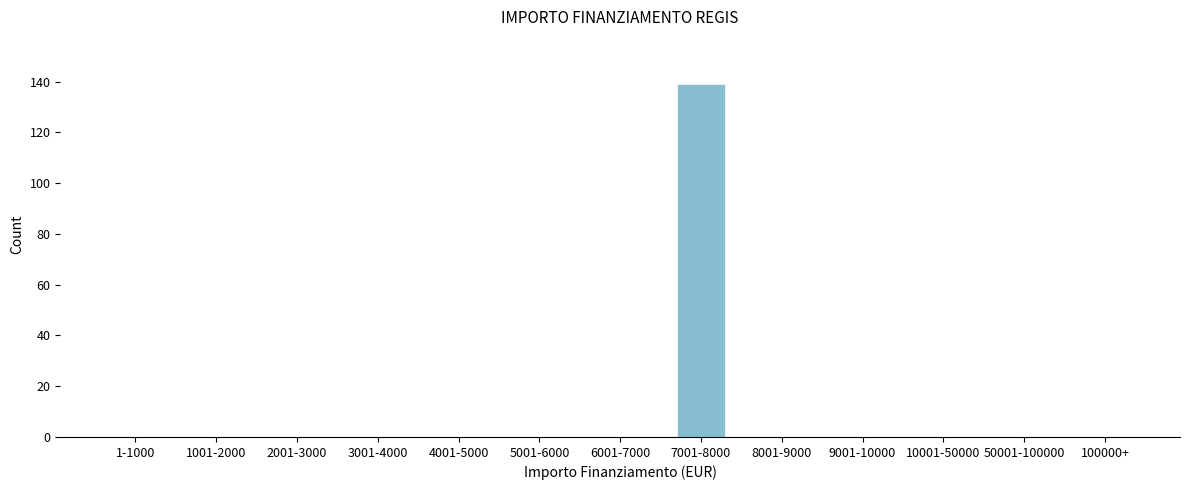

Reading left to right, transcribe all the data shown in this chart.

1-1000=0	1001-2000=0	2001-3000=0	3001-4000=0	4001-5000=0	5001-6000=0	6001-7000=0	7001-8000=139	8001-9000=0	9001-10000=0	10001-50000=0	50001-100000=0	100000+=0